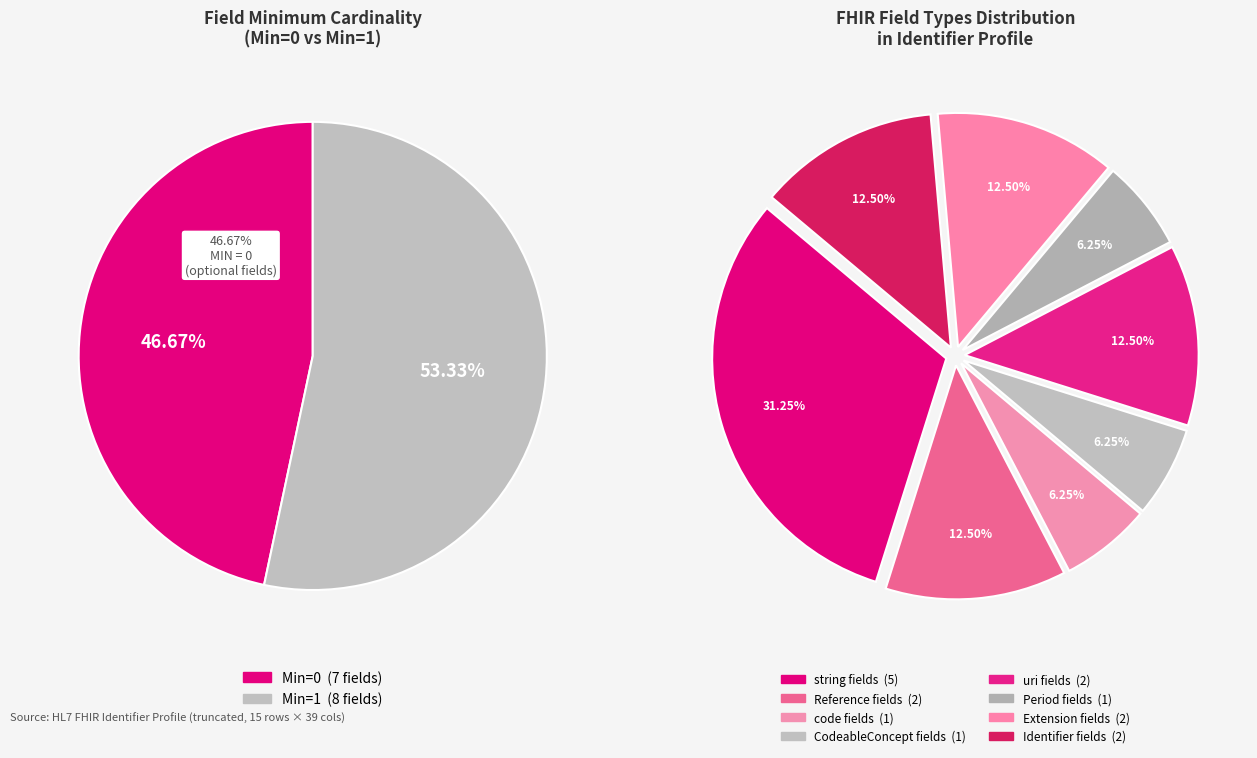

Is Identifier the majority of the pie?

No